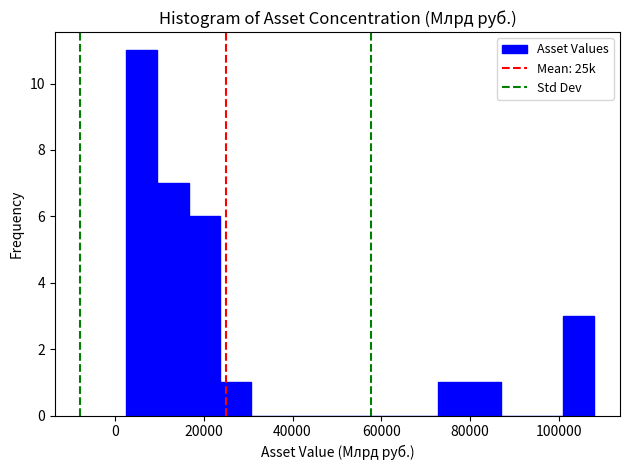

Around what value on the x-axis is the tallest bar? Give the approximate position of its centre, as read against the axis.

6000